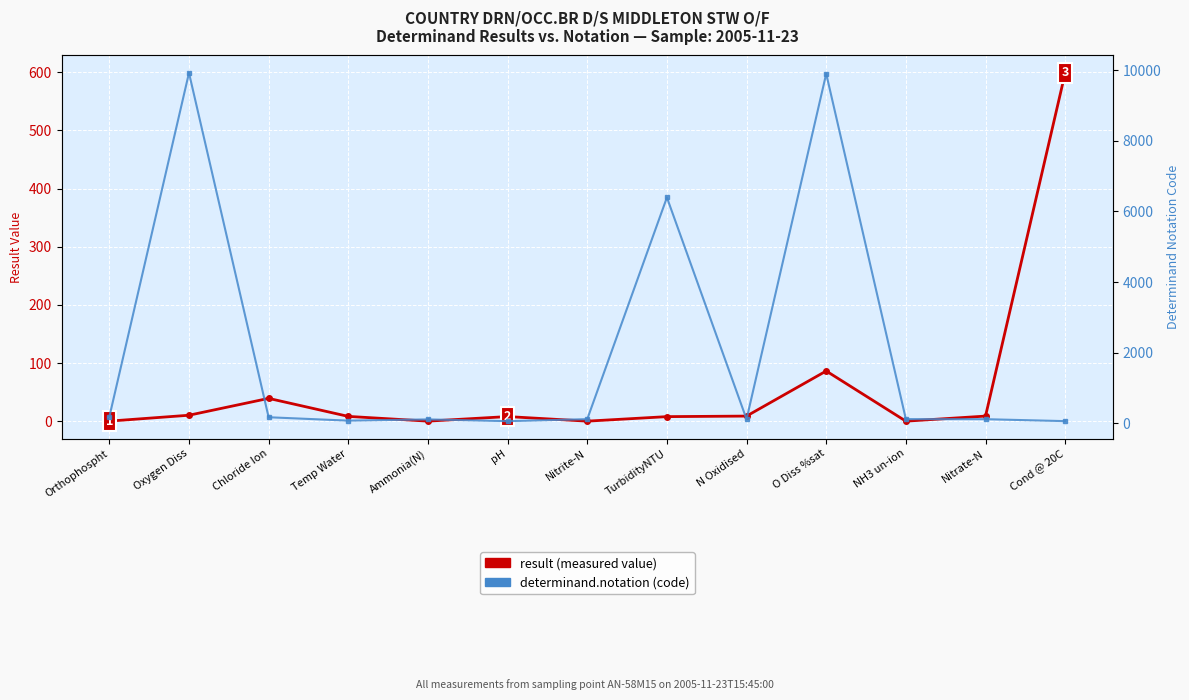

How many lines are shown in the chart?

2